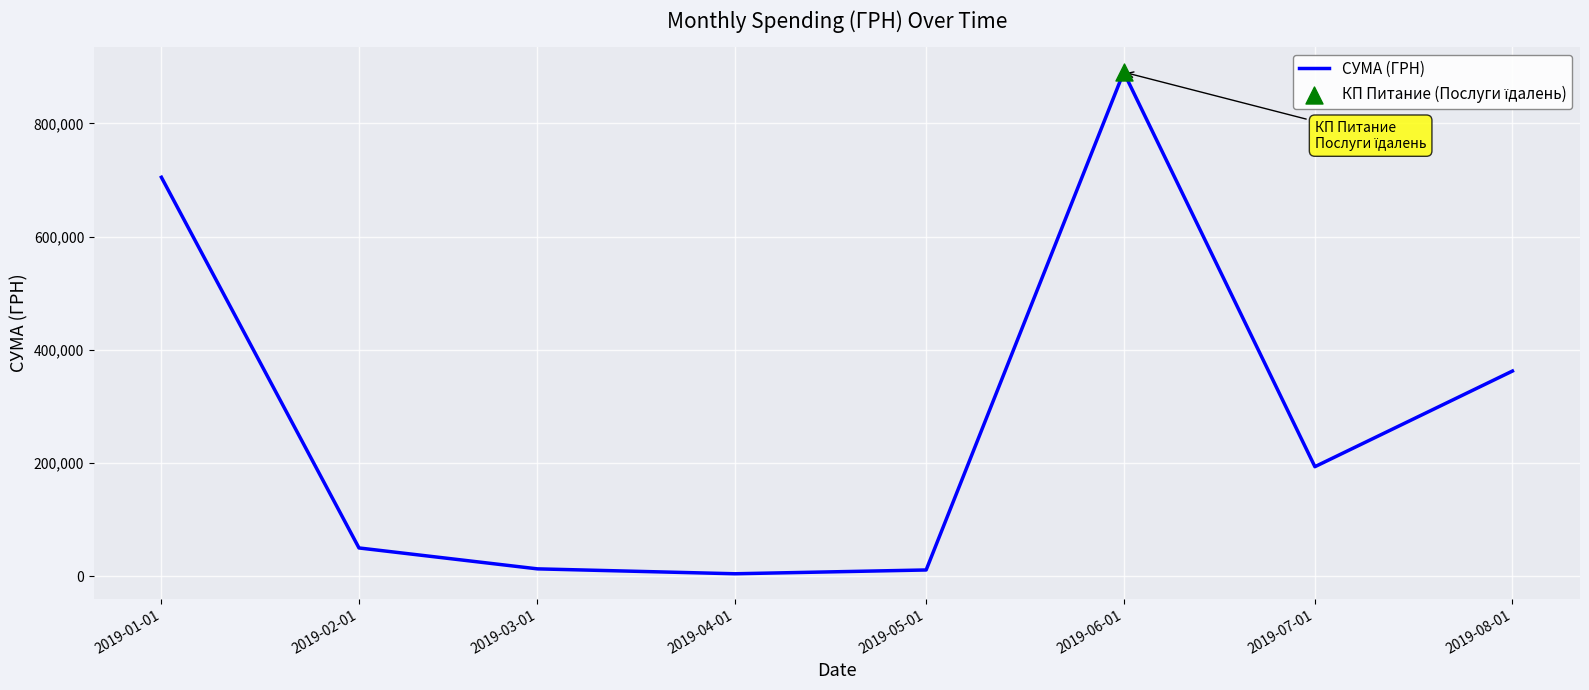

What is the change in value from 2019-03-01 to 2019-05-01?

-1967.7